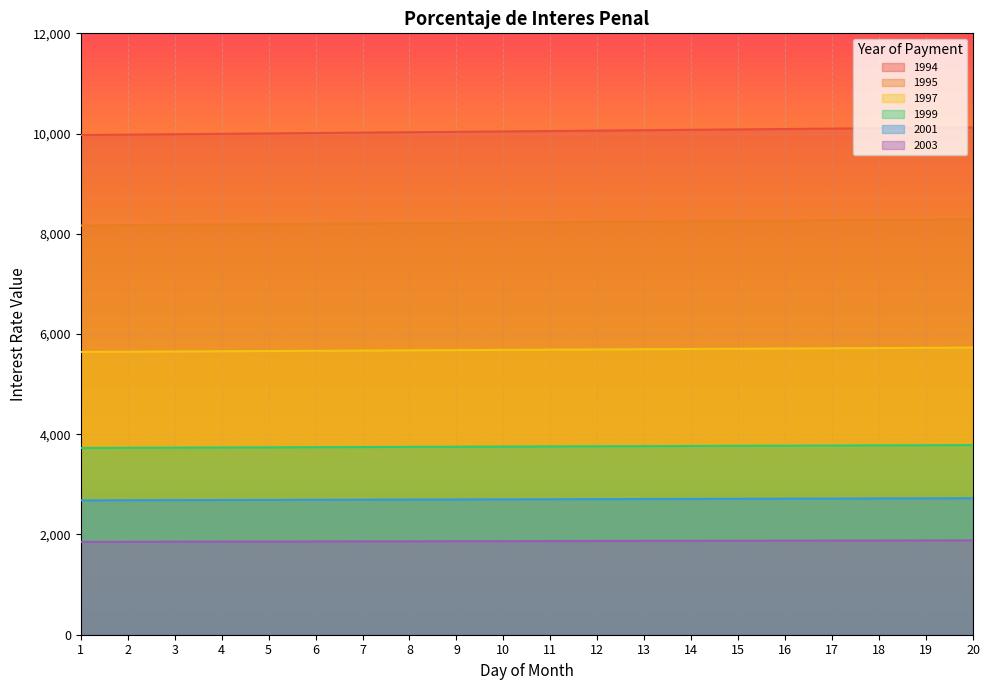

What is the total value across all series at 10?

32273.1